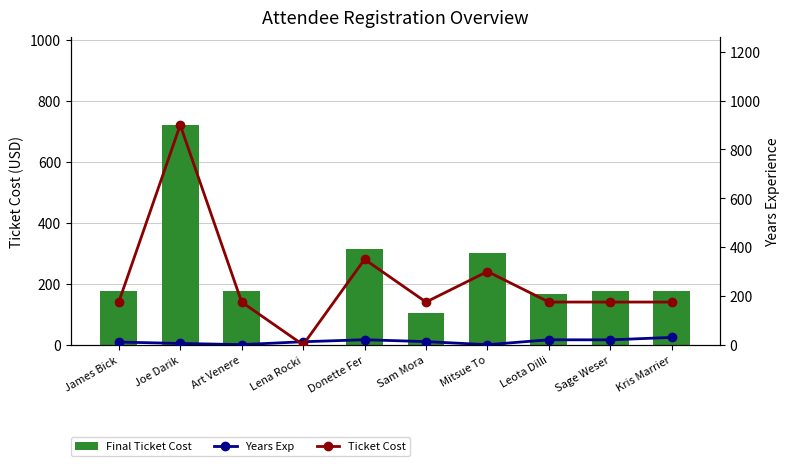

Which series has the largest total across all categories?

Ticket Cost